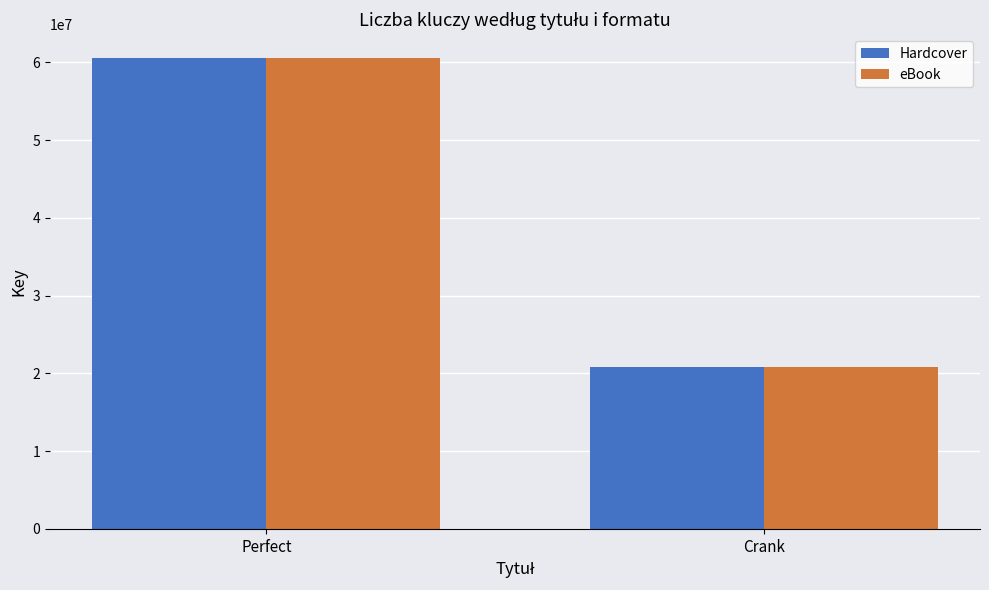

Read the eBook value at Perfect, to the nearest 50.

60592850